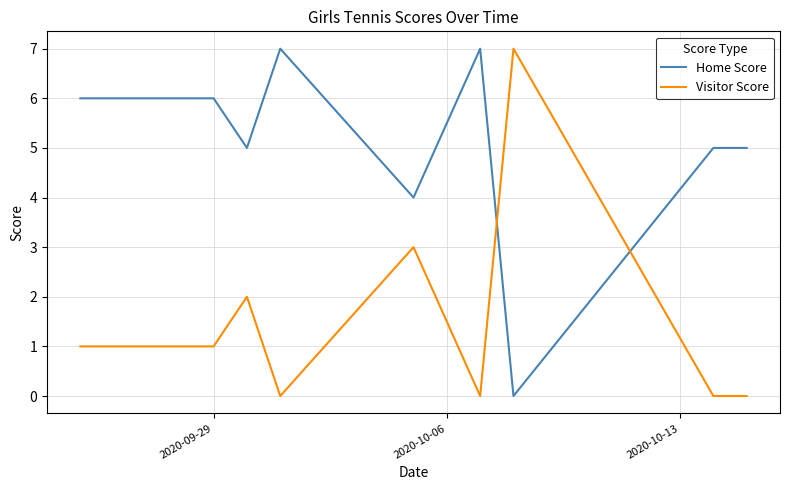

Which series has the largest total across all categories?

Home Score